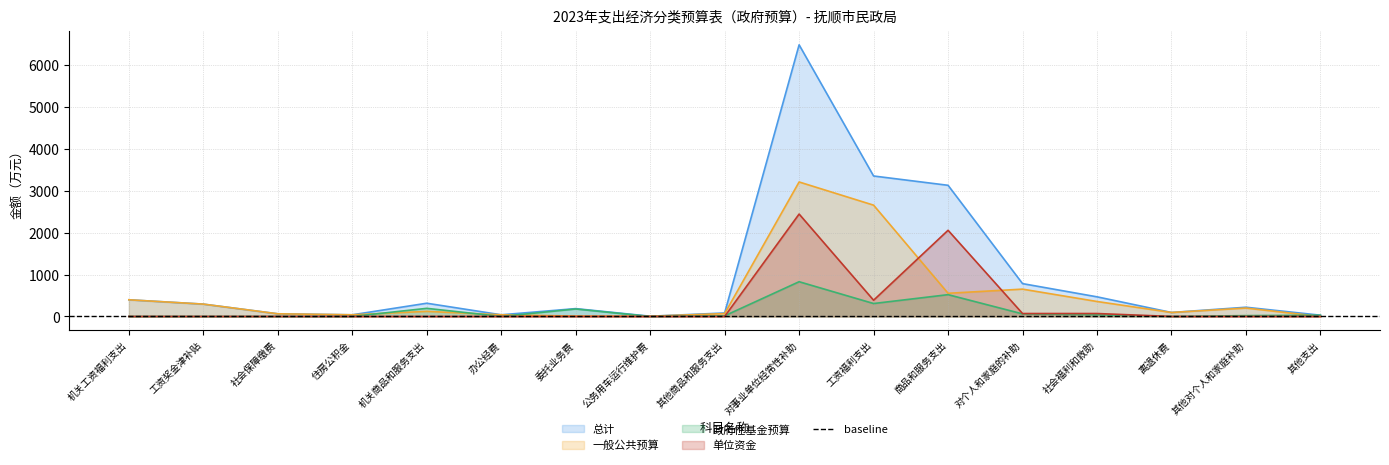

What is the spread (max minus min) of values at 对个人和家庭的补助?

721.5